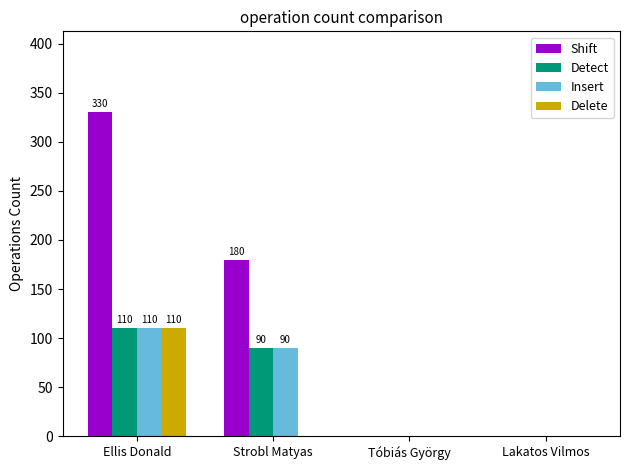

Which category has the highest value in the Delete series?

Ellis Donald